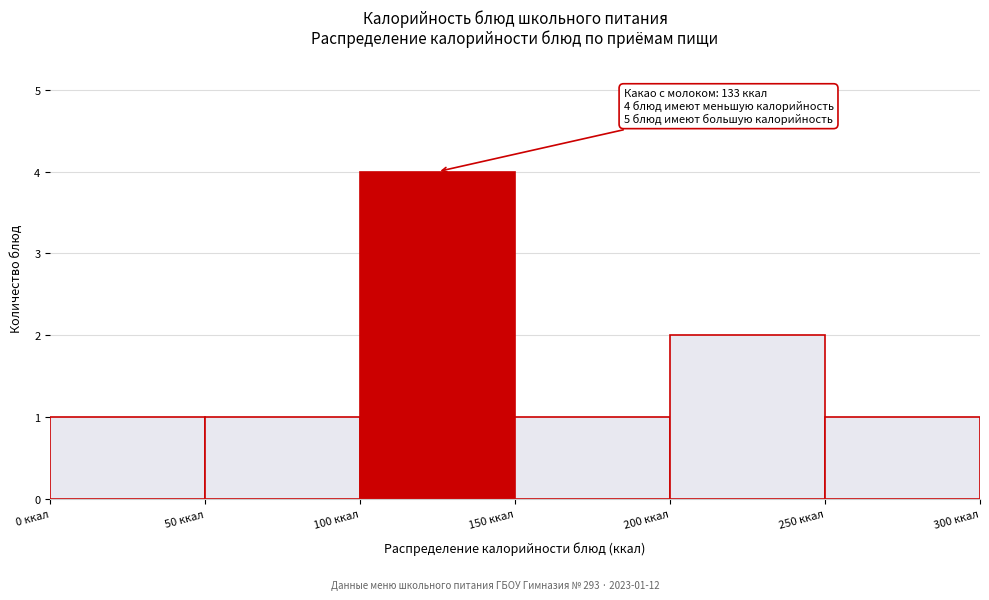

Which range on the x-axis has the tallest bar?

100 to 150